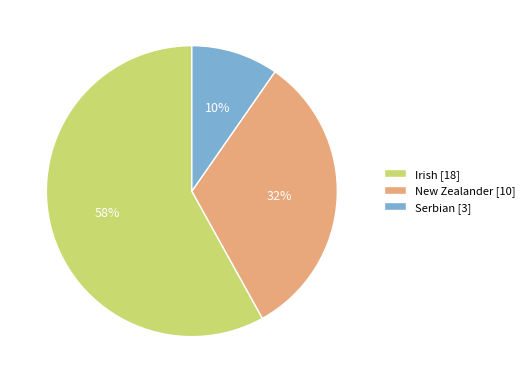

Which has a higher value, New Zealander or Irish?

Irish